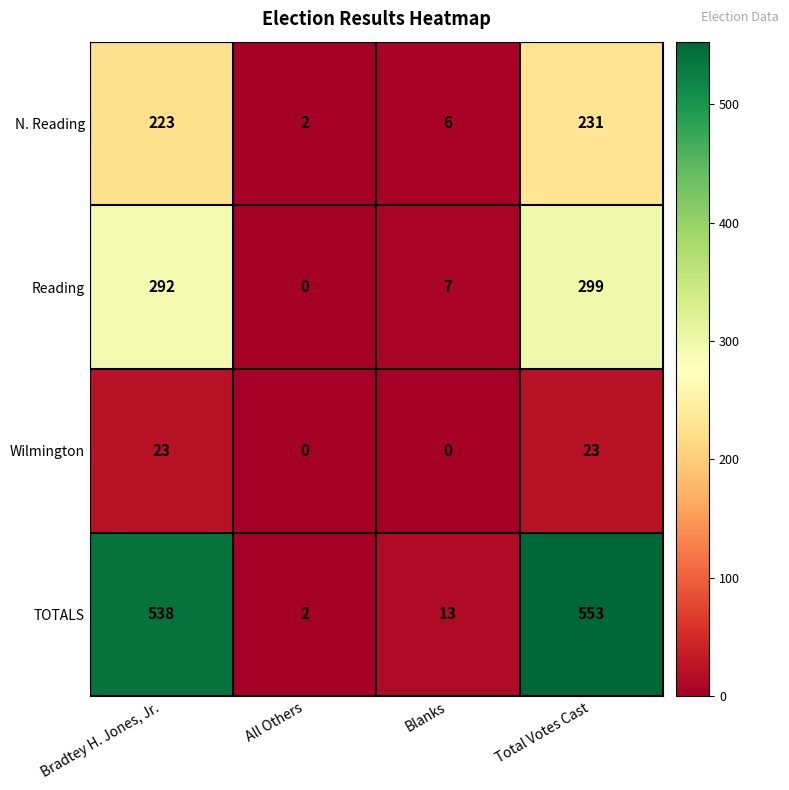

The Reading series shows 11 at Blanks. True or false?

False